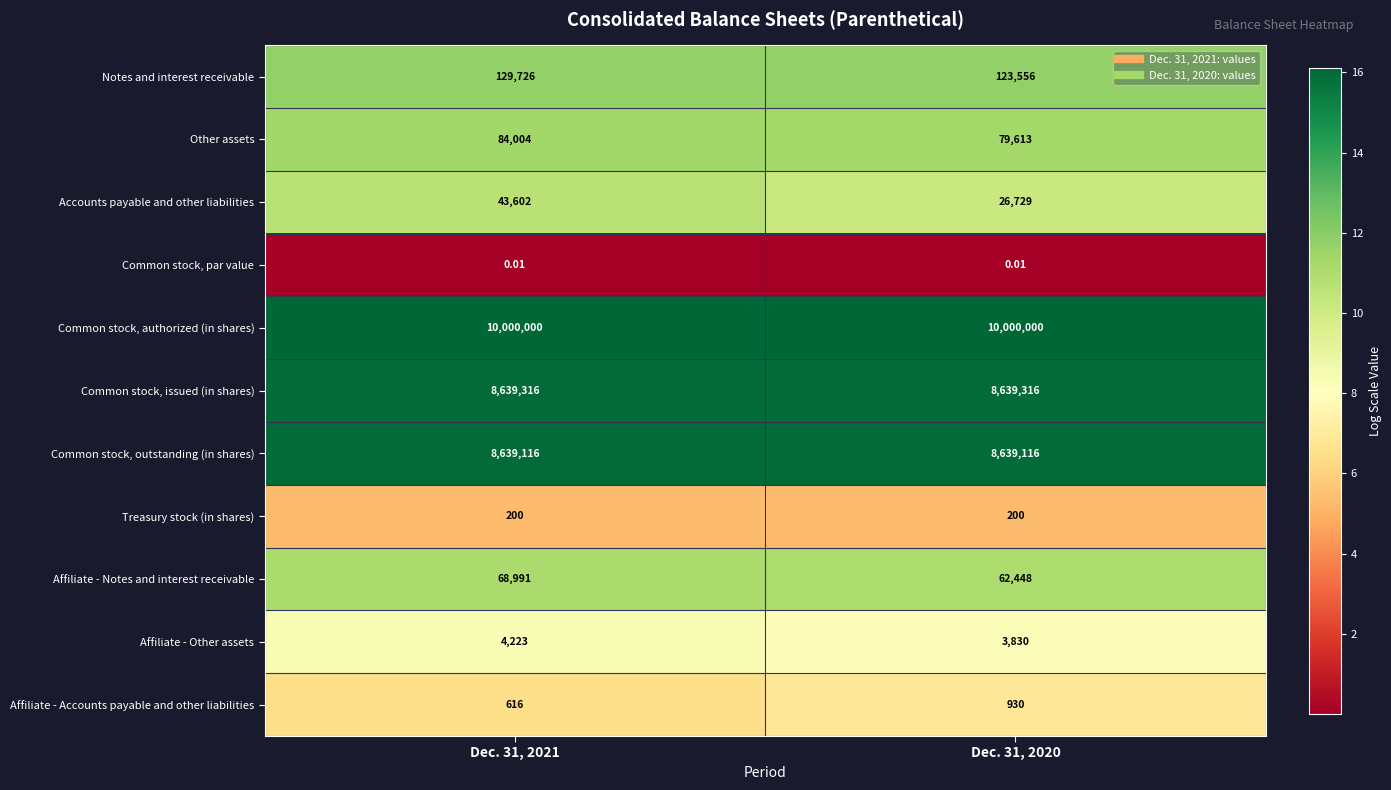

At how many categories does at least one series exceed 1?

2